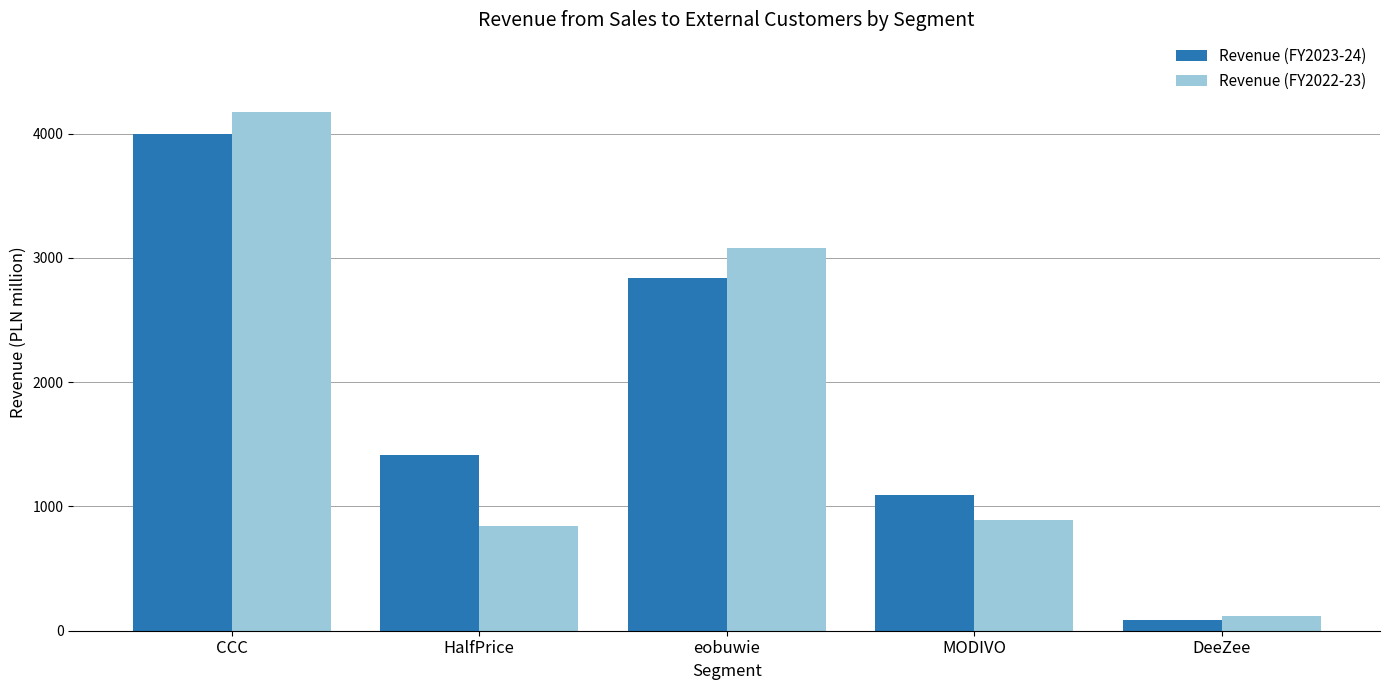

Which series has the largest range (max minus min)?

Revenue (FY2022-23)